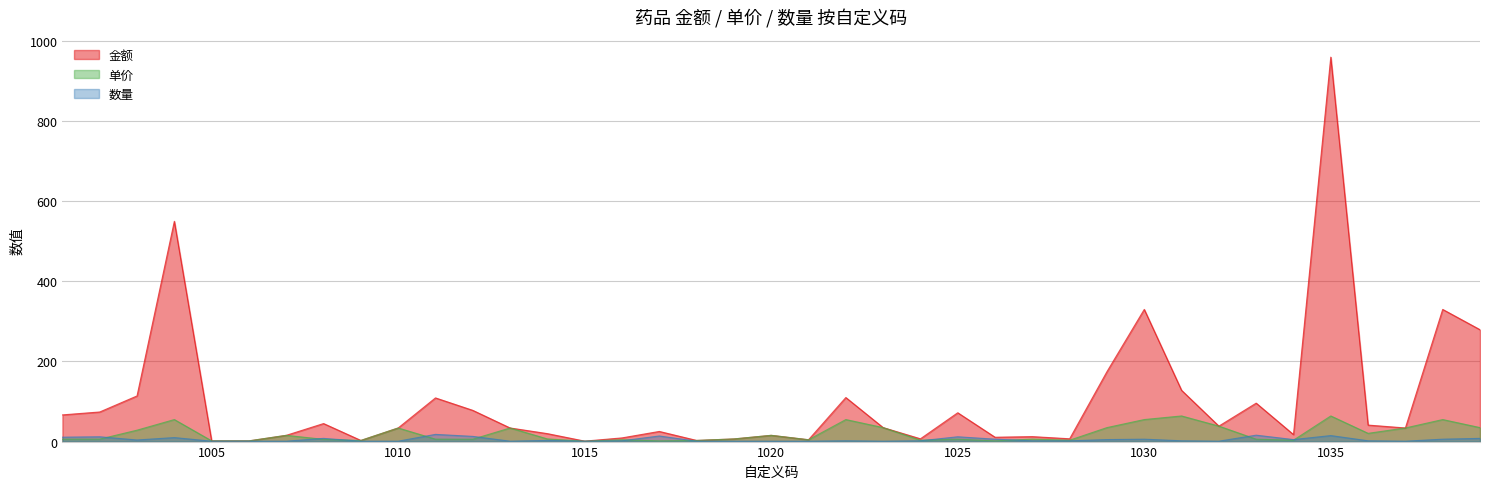

What is the value of the 金额 point at the 6th from the left?

1.8